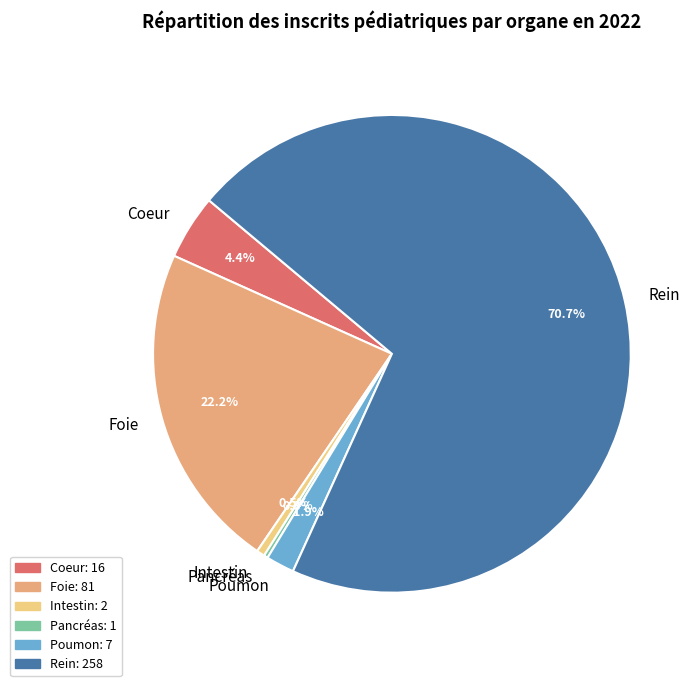

To the nearest percent, what is the difference between the largest and smallest slice percentages?

70%